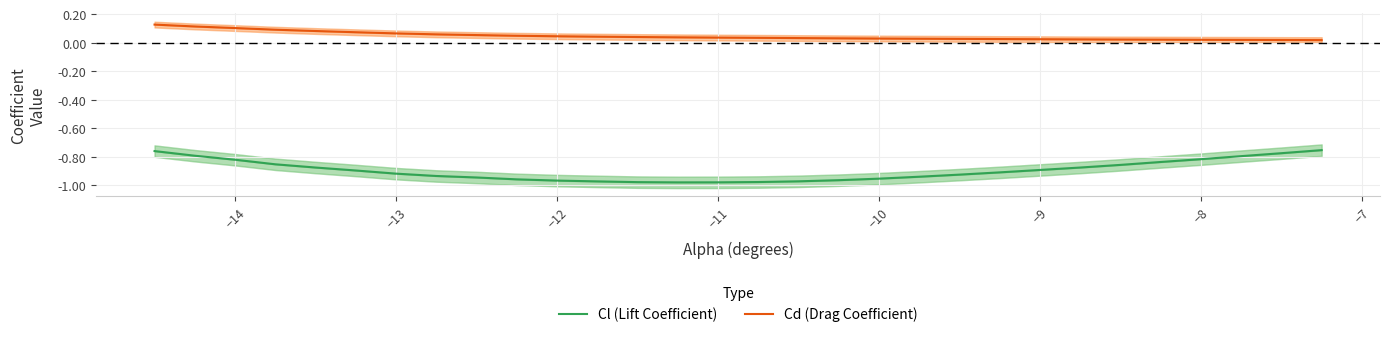

True or false: Cl (Lift Coefficient) and Cd (Drag Coefficient) cross at least once.

False